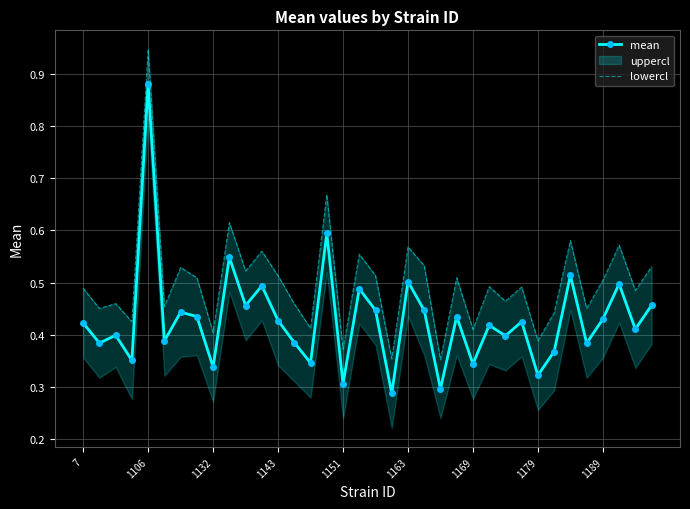

Count the mean values in the range 0 to 1.

36